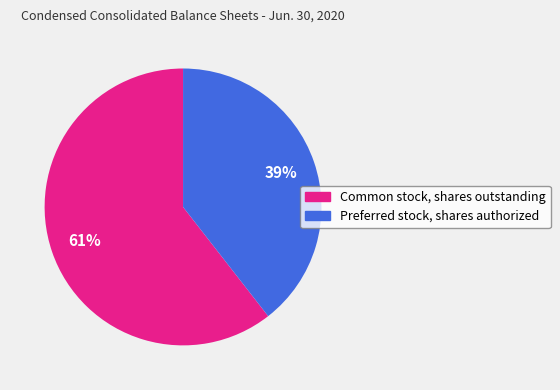

Which category has the biggest portion of the pie?

Common stock, shares outstanding